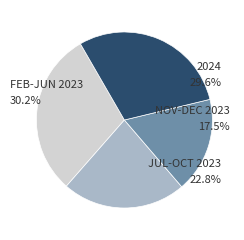

To the nearest percent, what is the difference between the largest and smallest slice percentages?

13%